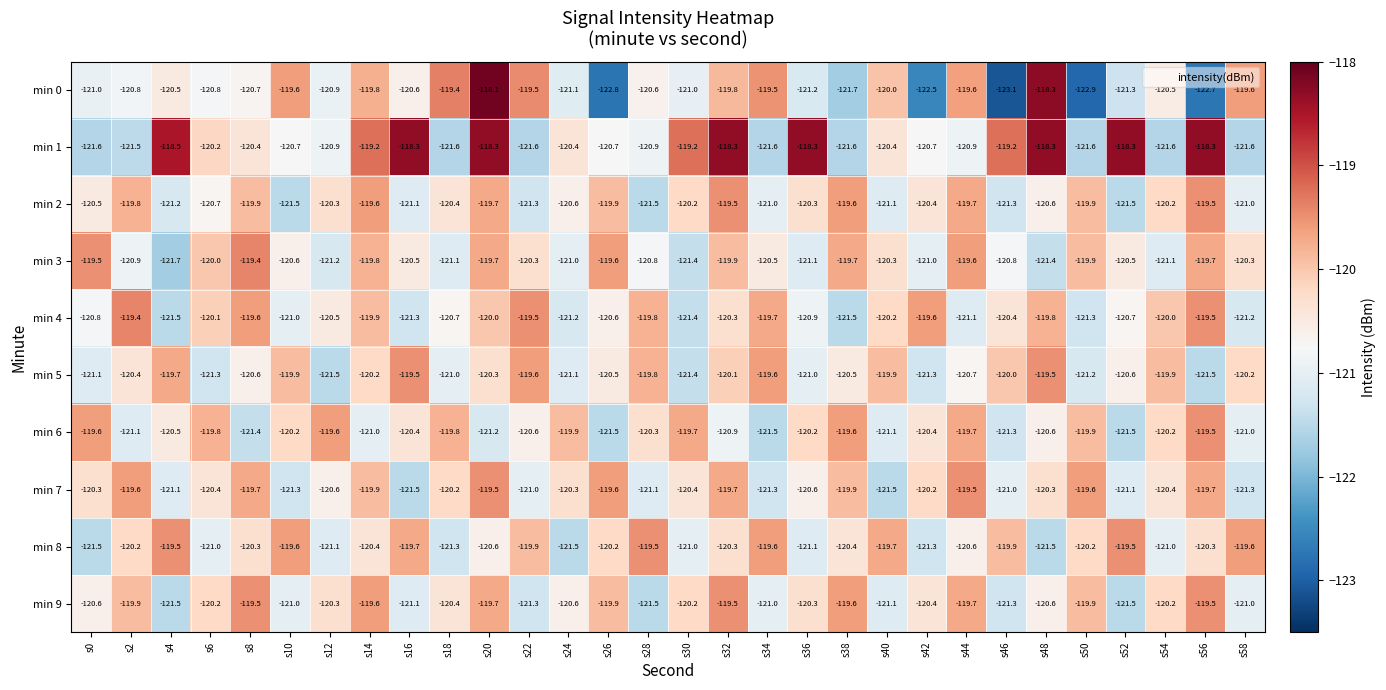

True or false: min 3 has a value of -120.9 at s2.

True